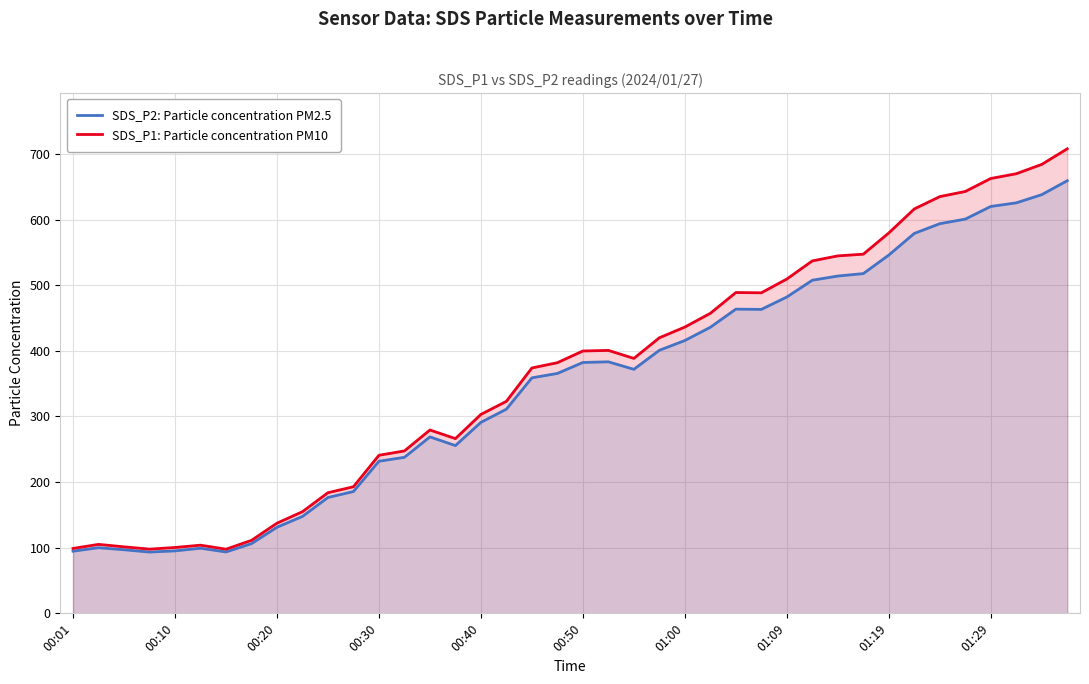

In SDS_P1: Particle concentration PM10, how many points are higher than both neighbors (excluding endpoints)?

5